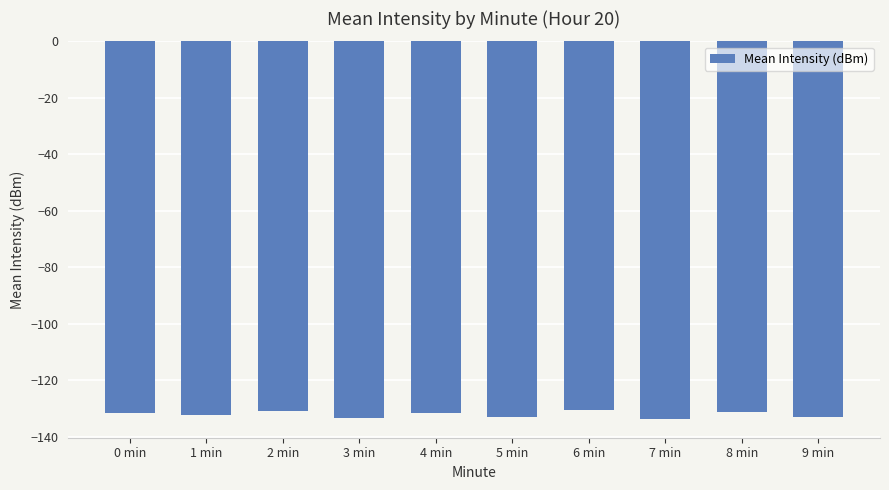

What is the difference between the values at 9 min and 8 min?

1.7